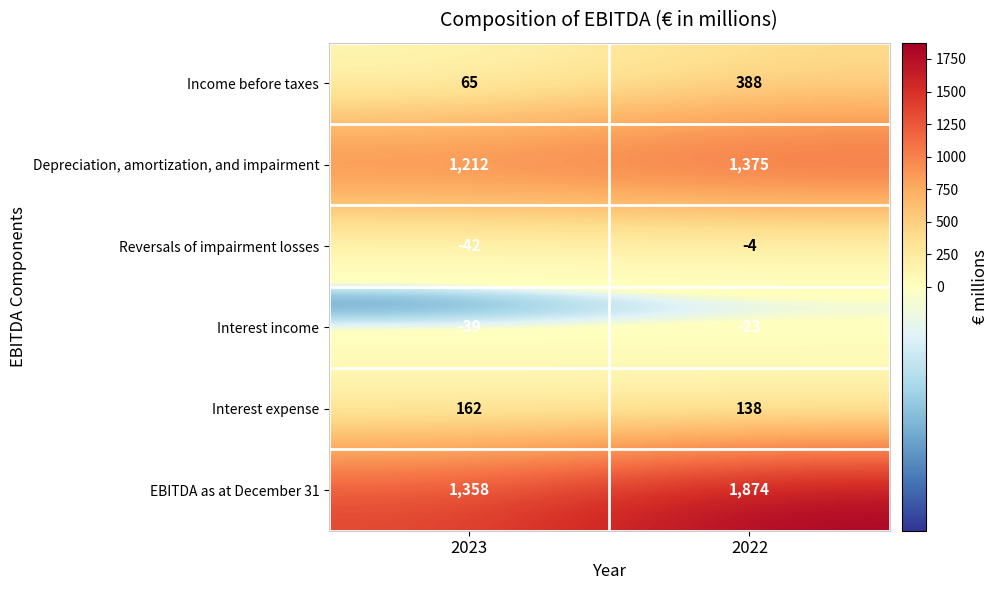

What is the difference between the Income before taxes values at 2022 and 2023?

323